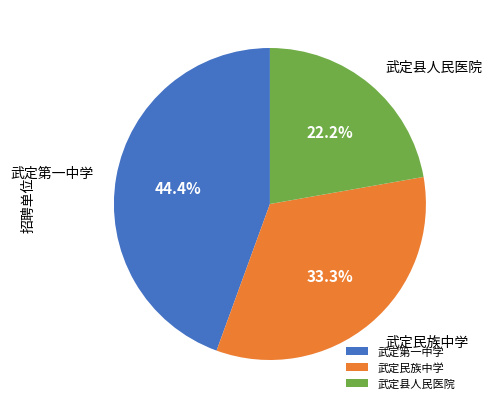

Is 武定第一中学 the majority of the pie?

No